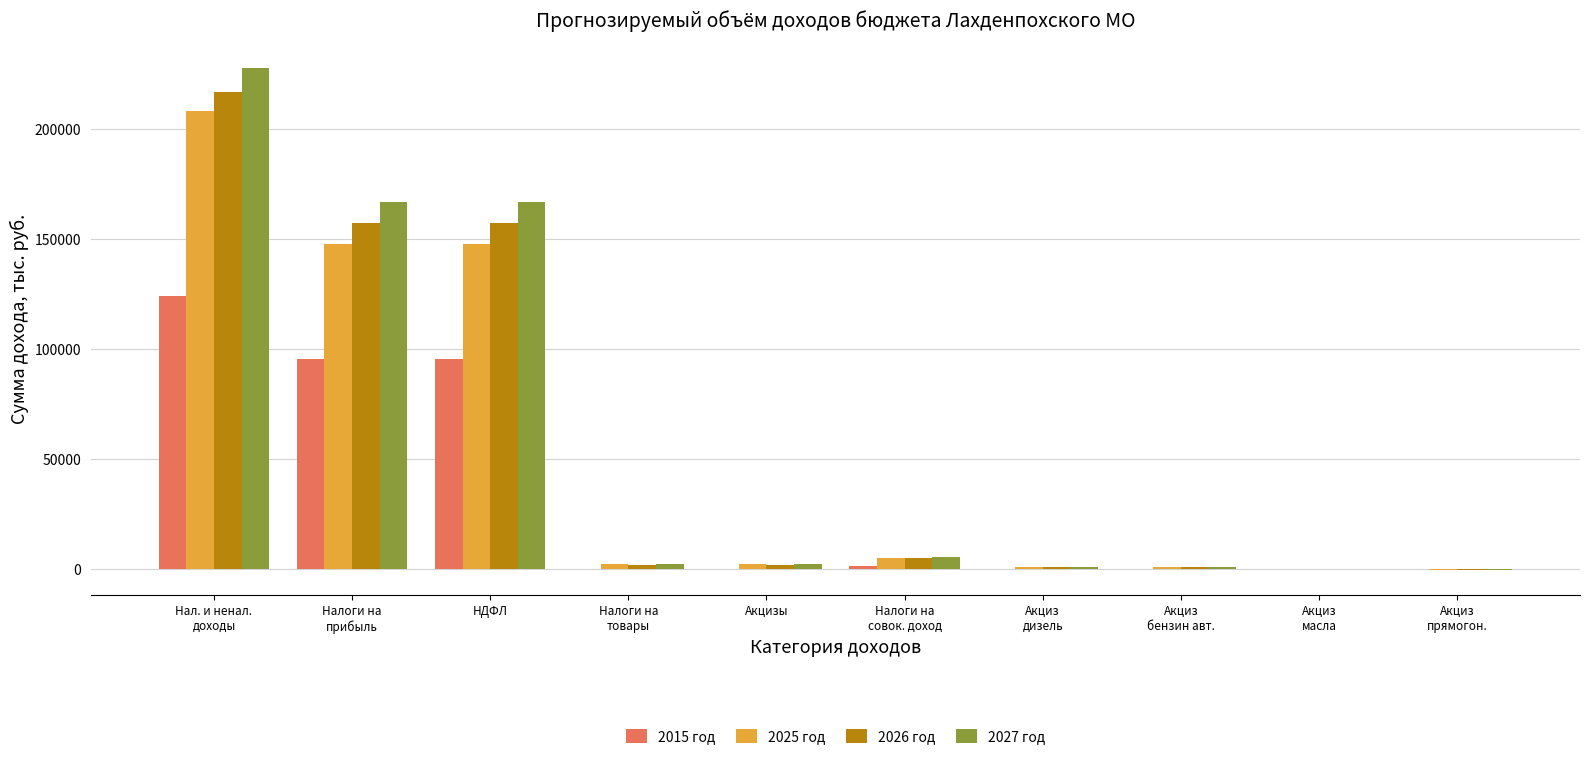

Are the bars grouped side by side (vs. stacked)?

Yes